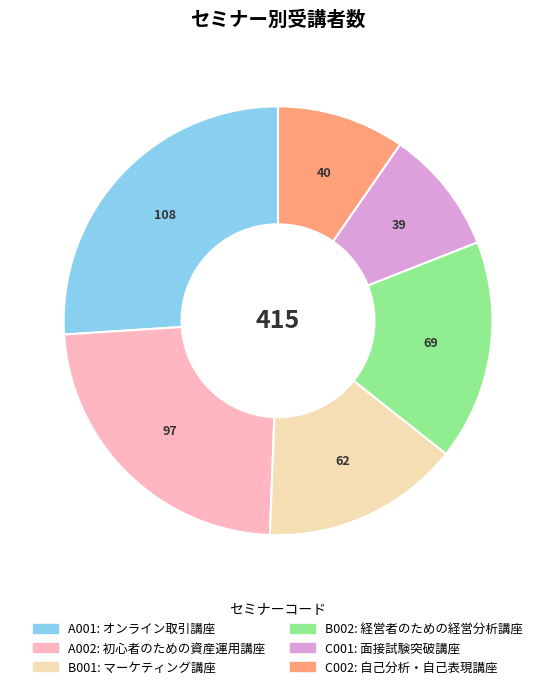

Which category has the biggest portion of the pie?

A001